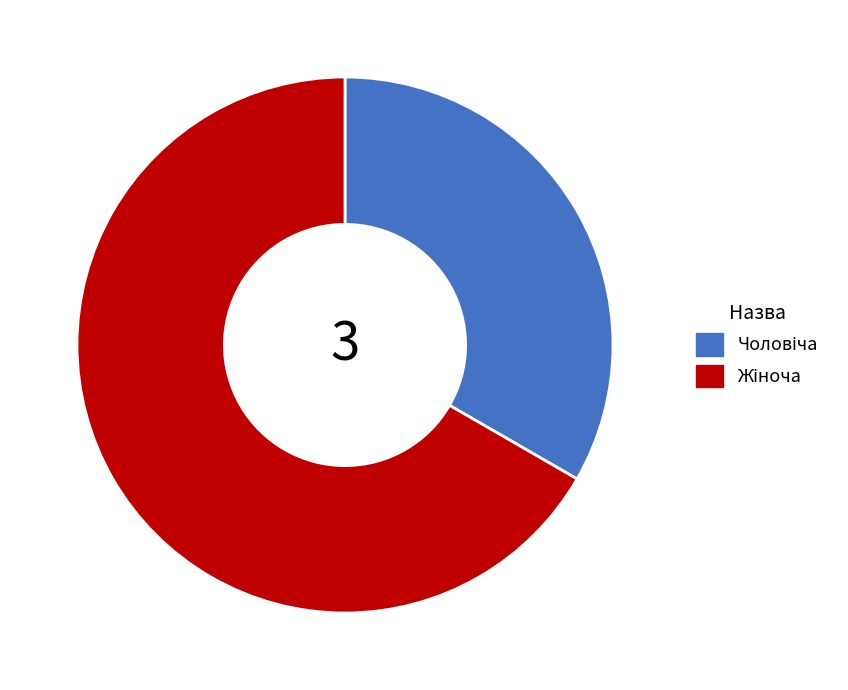

Is there a majority slice in this chart?

Yes